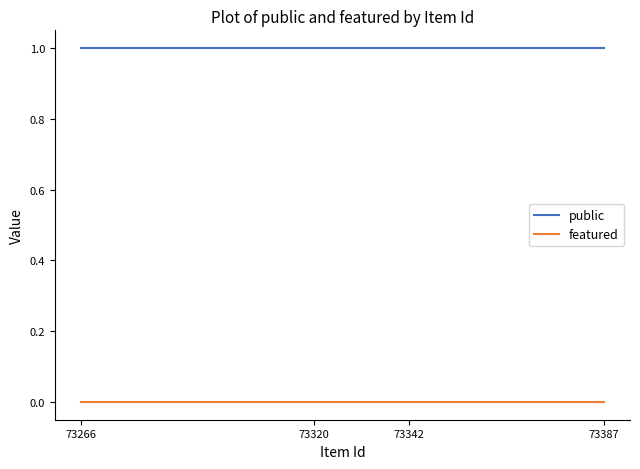

Reading left to right, list all the values displayed in this chart.

public: 73266=1	73320=1	73342=1	73387=1
featured: 73266=0	73320=0	73342=0	73387=0